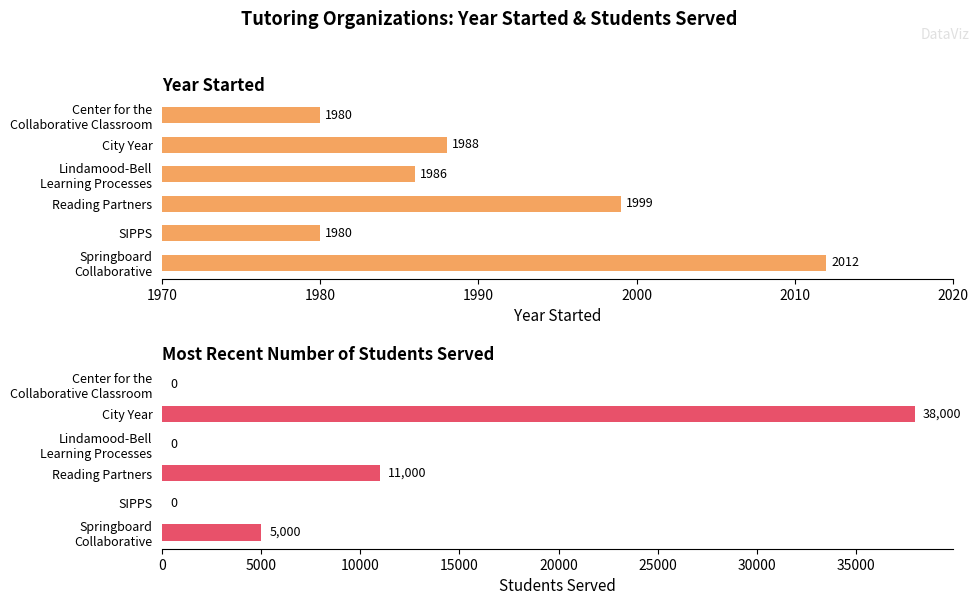

Which series has the largest total across all categories?

Most recent number of students served